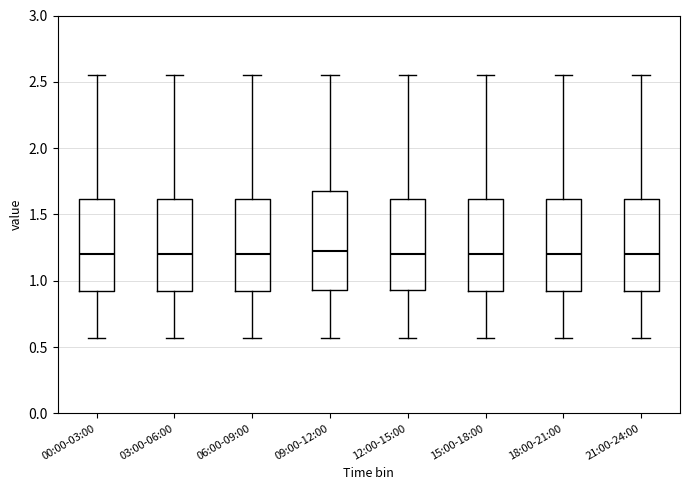

Which box is the tallest, from its lower edge to its upper edge?

09:00-12:00